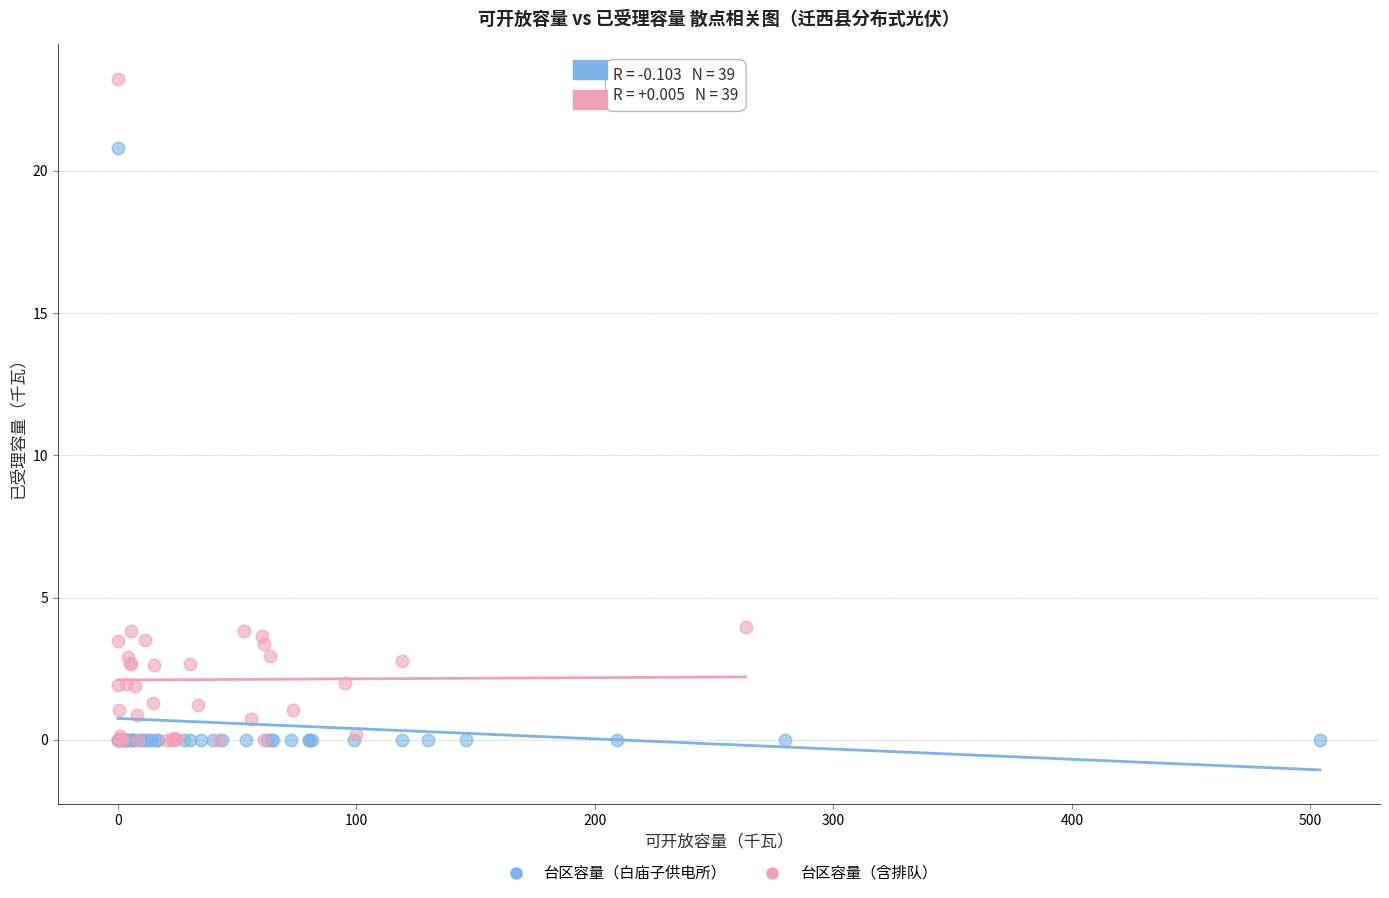

Which series contains the highest Y value?

台区容量（含排队）